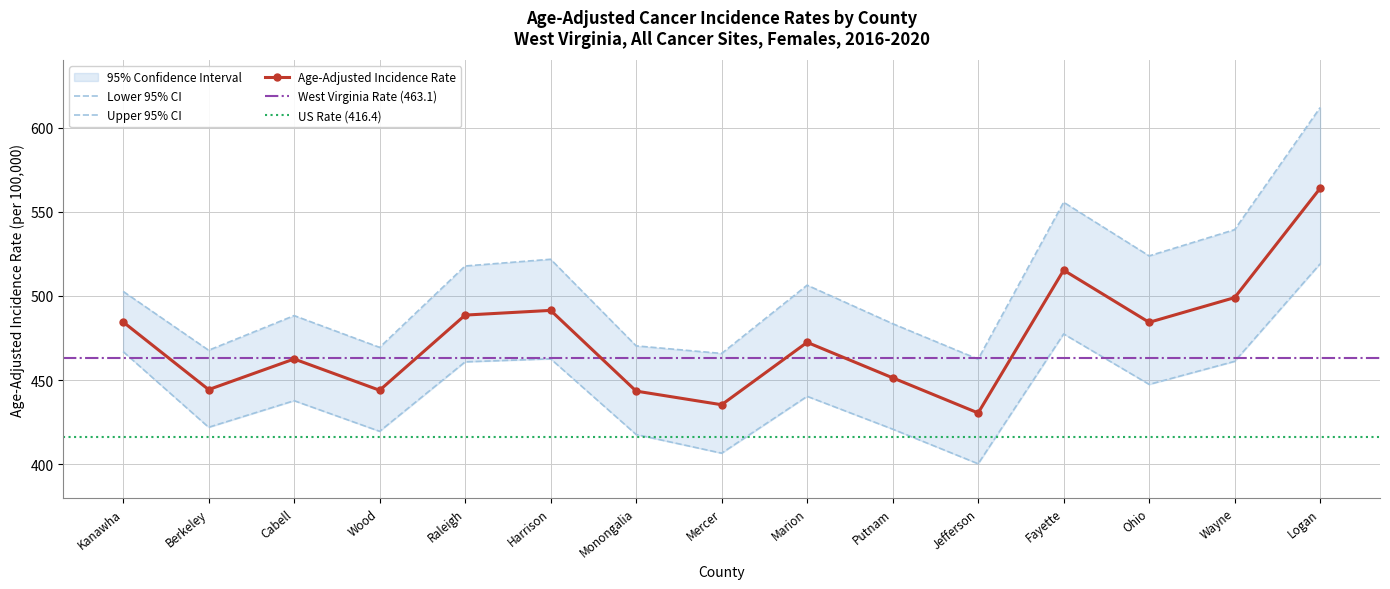

True or false: Lower 95% CI and Age-Adjusted Incidence Rate intersect in this chart.

False